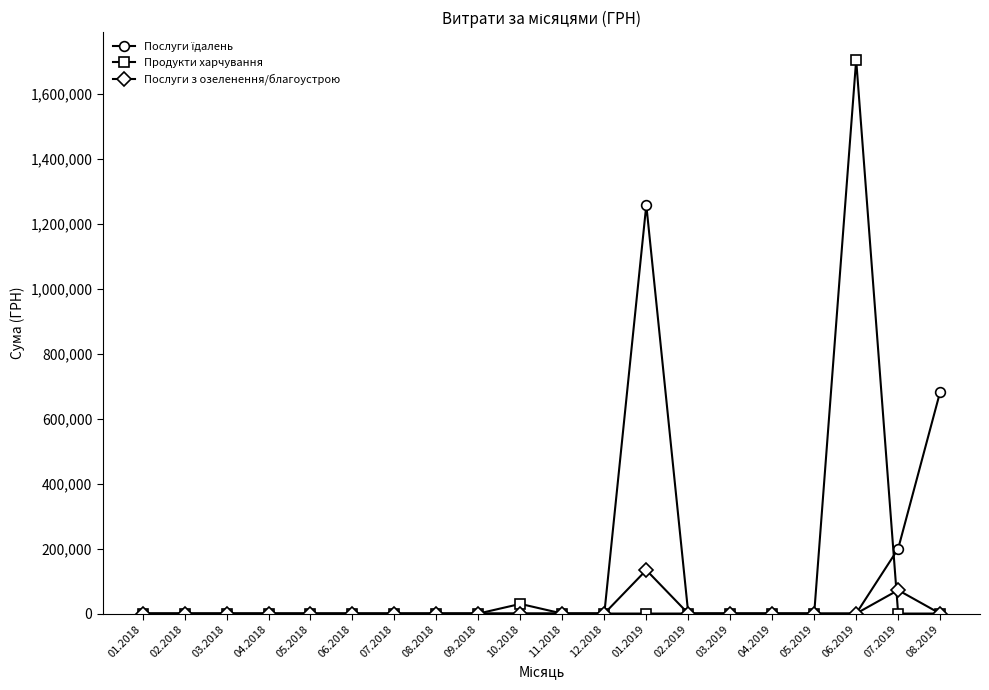

At which category is the sum across all series the highest?

06.2019